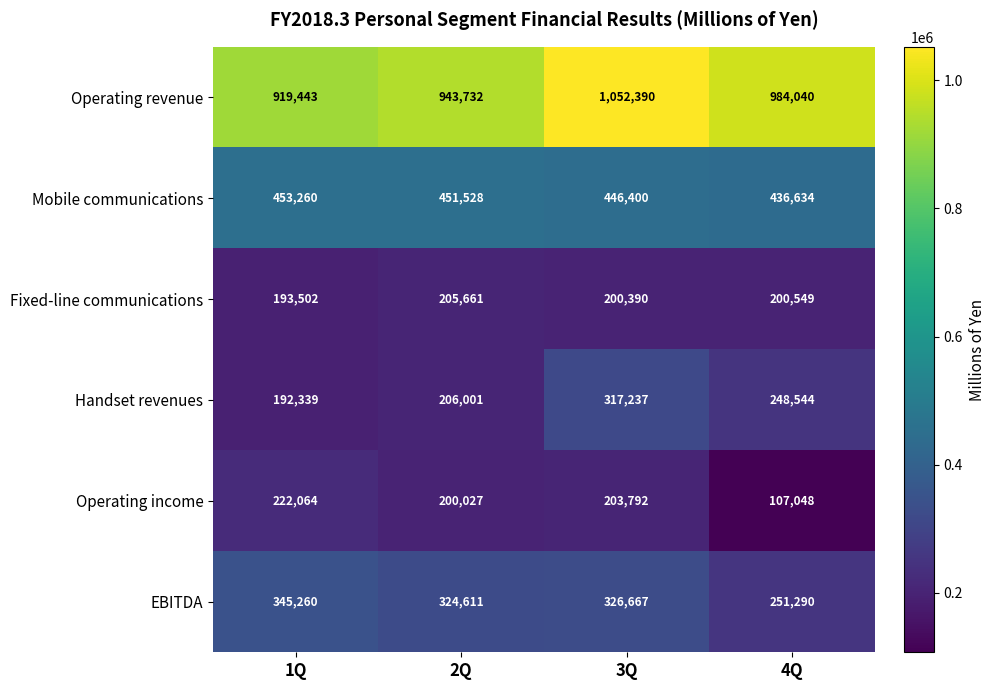

What is the greatest value displayed?

1052390